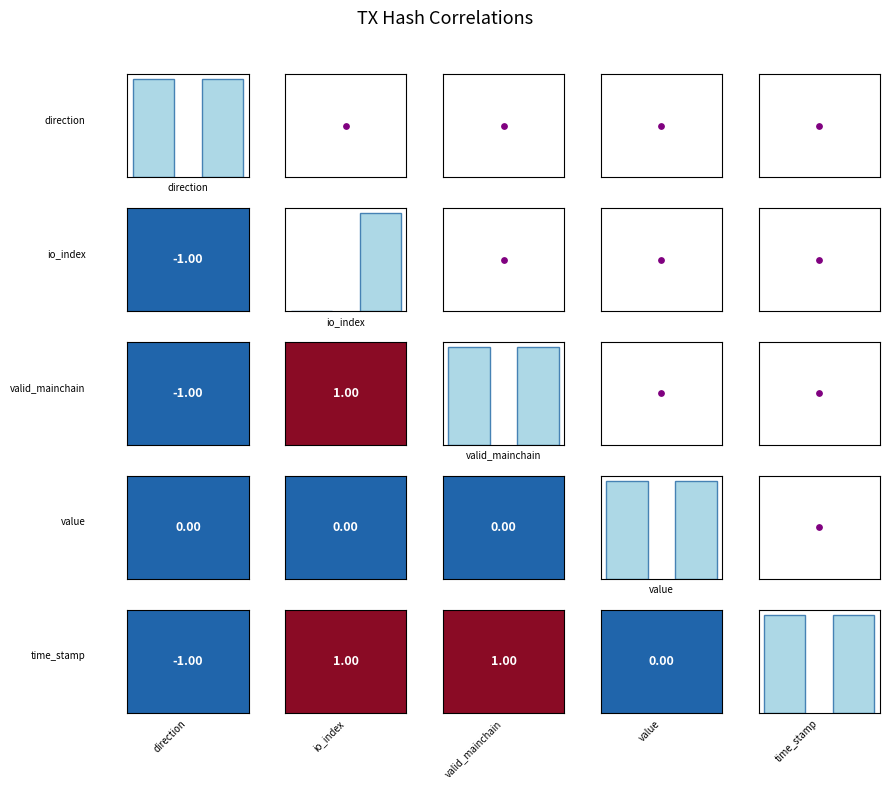

The direction series shows 0.6 at 1. True or false?

False